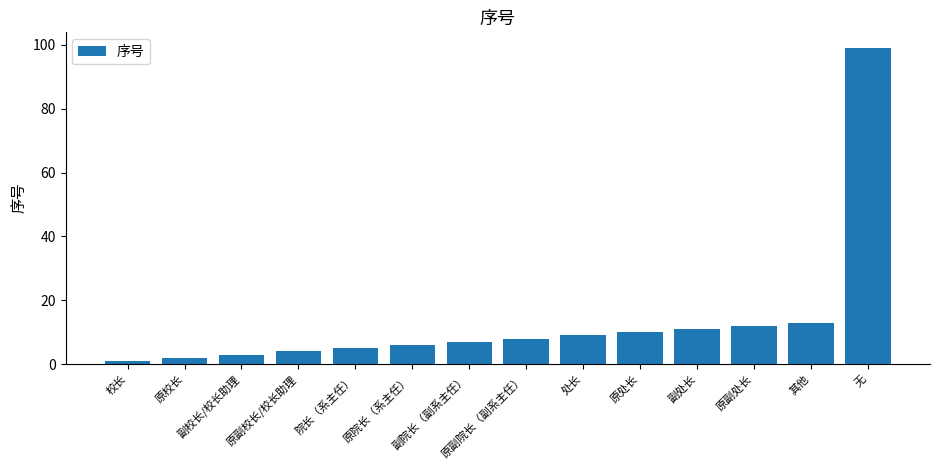

List the labels in order of value, smallest first.

校长, 原校长, 副校长/校长助理, 原副校长/校长助理, 院长（系主任）, 原院长（系主任）, 副院长（副系主任）, 原副院长（副系主任）, 处长, 原处长, 副处长, 原副处长, 其他, 无